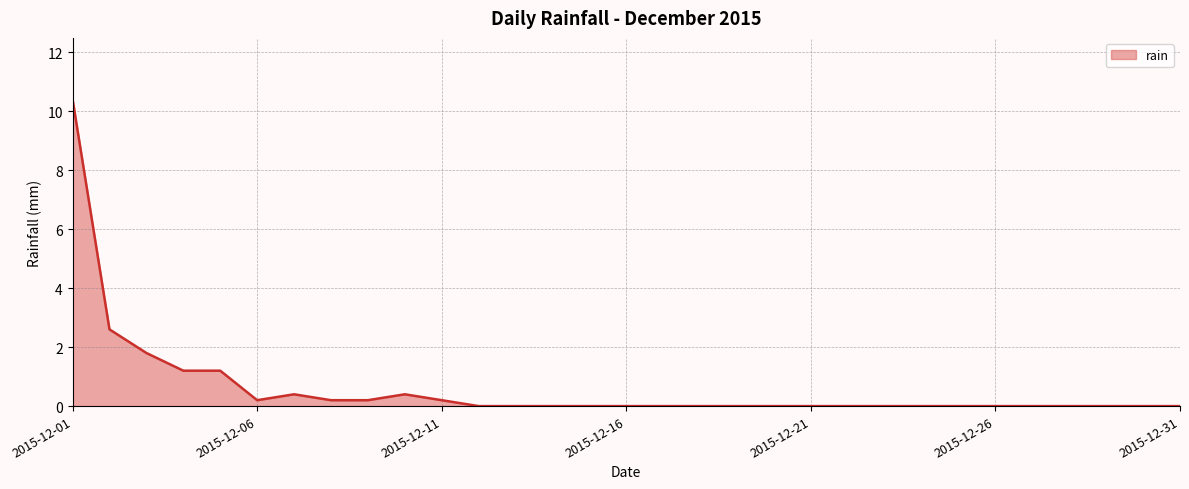

Reading left to right, what are all the values shown in this chart?

10.4	2.6	1.8	1.2	1.2	0.2	0.4	0.2	0.2	0.4	0.2	0.0	0.0	0.0	0.0	0.0	0.0	0.0	0.0	0.0	0.0	0.0	0.0	0.0	0.0	0.0	0.0	0.0	0.0	0.0	0.0